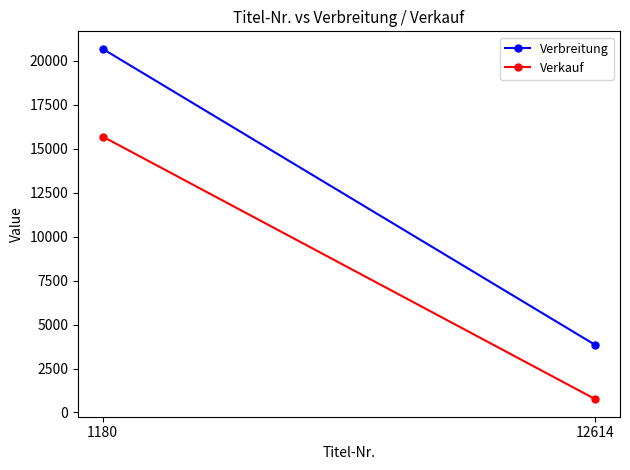

What is the difference between the maximum and minimum values in the Verbreitung series?

16851